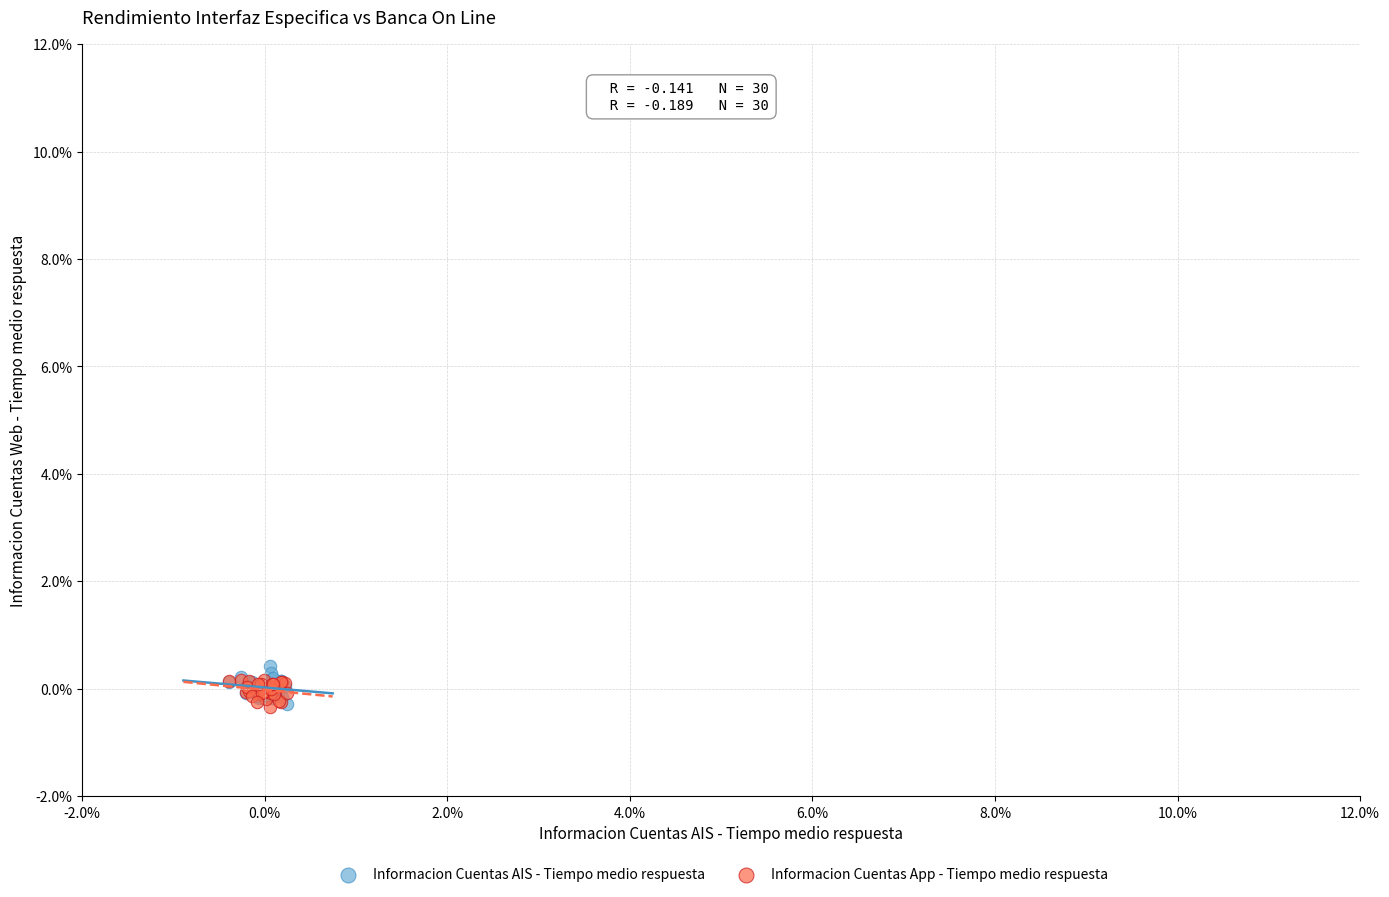

Which series contains the highest Y value?

Informacion Cuentas AIS - Tiempo medio respuesta